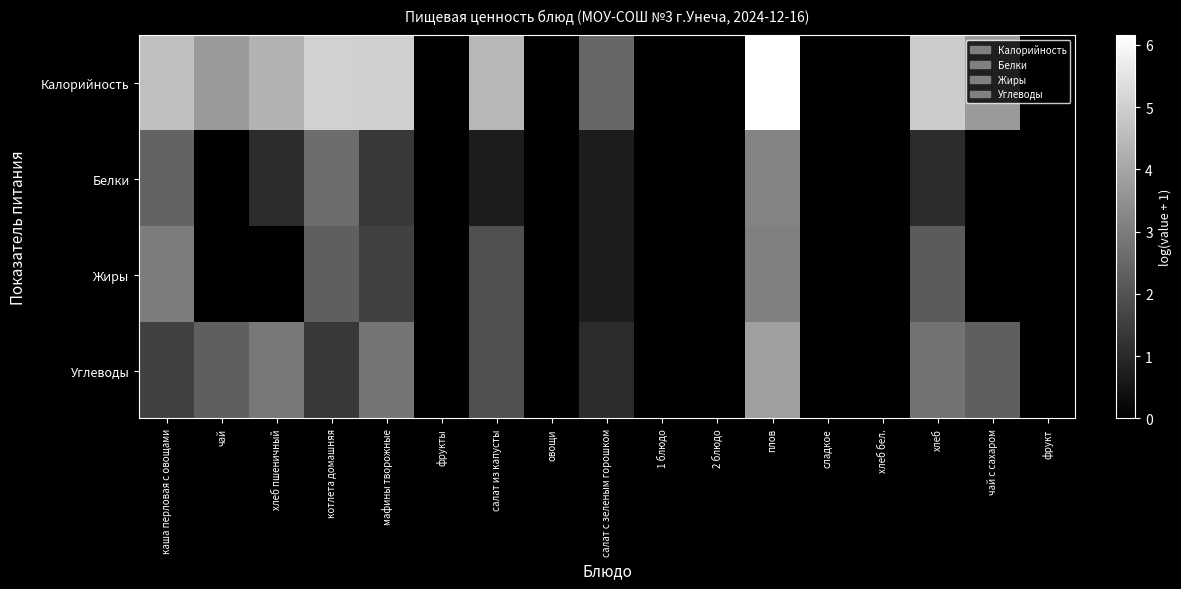

At how many categories does at least one series exceed 1?

10